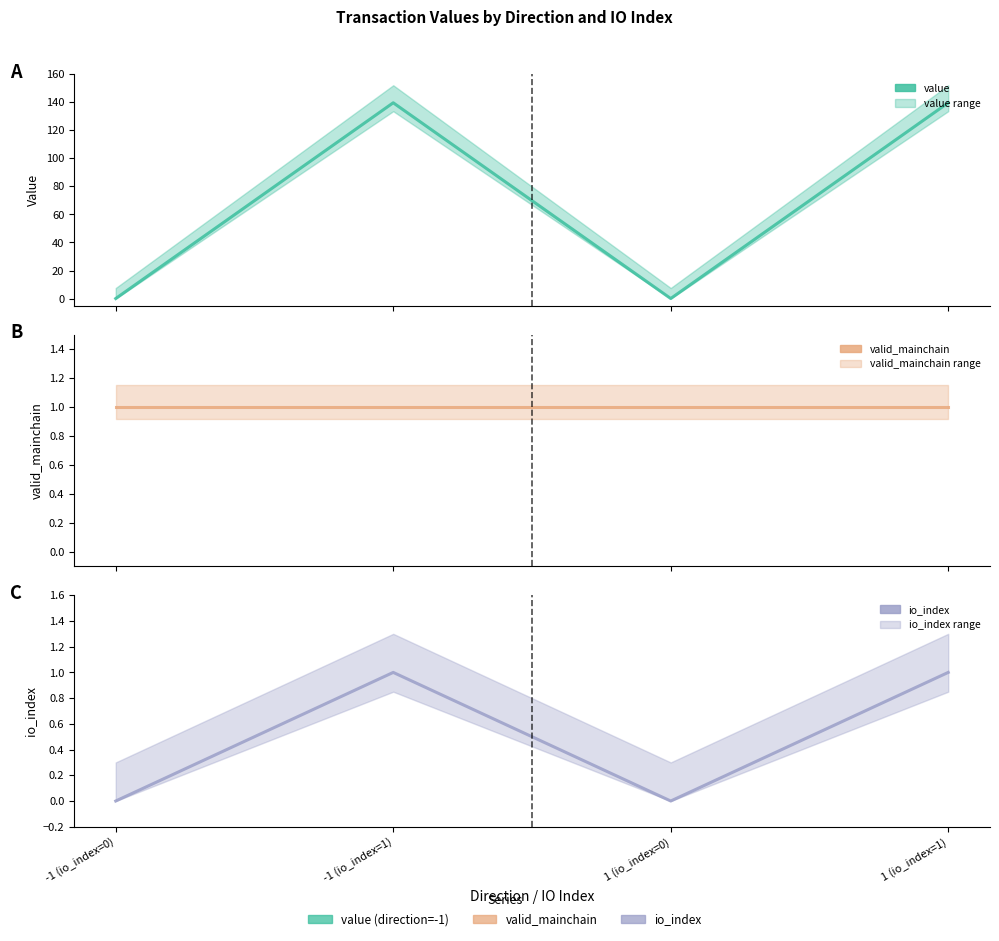

At how many categories does at least one series exceed 59?

2